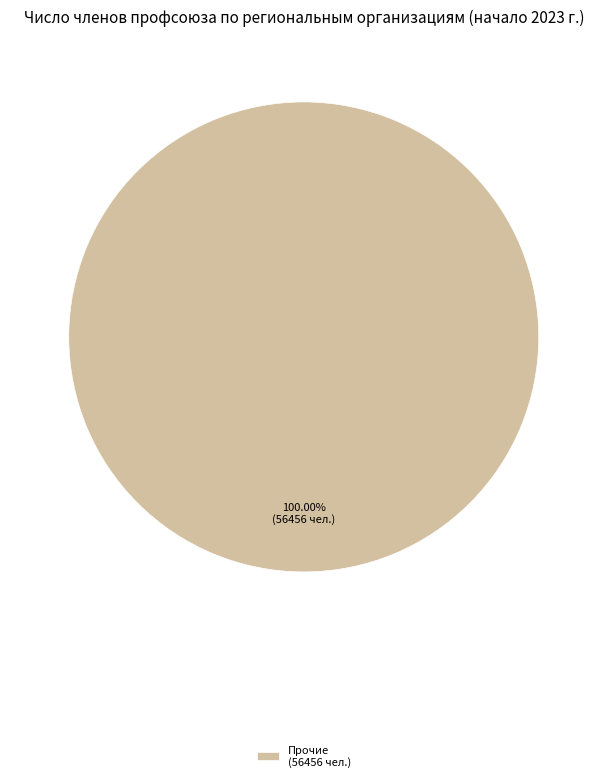

What is the majority slice?

Прочие (56456 чел.)